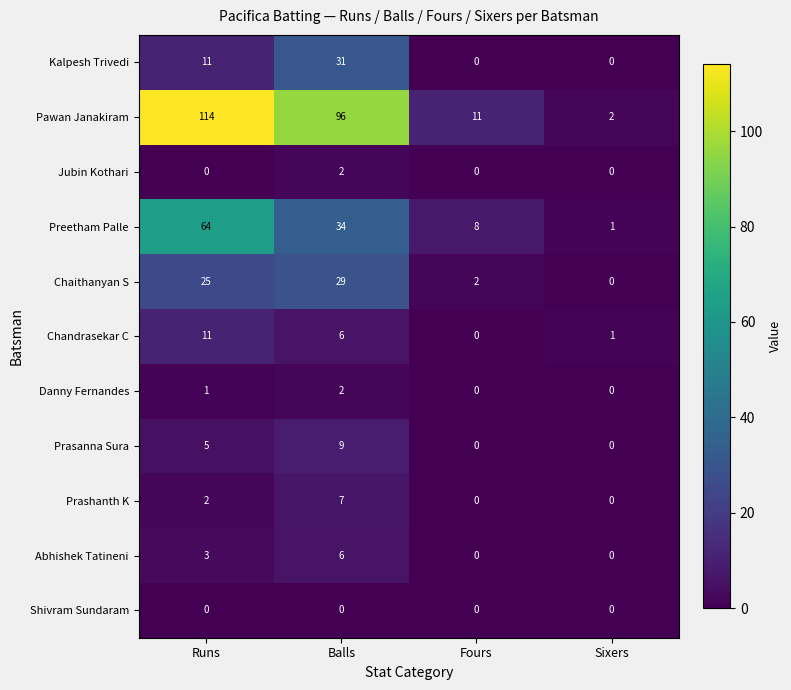

Is it true that Prasanna Sura equals 13 at Balls?

False